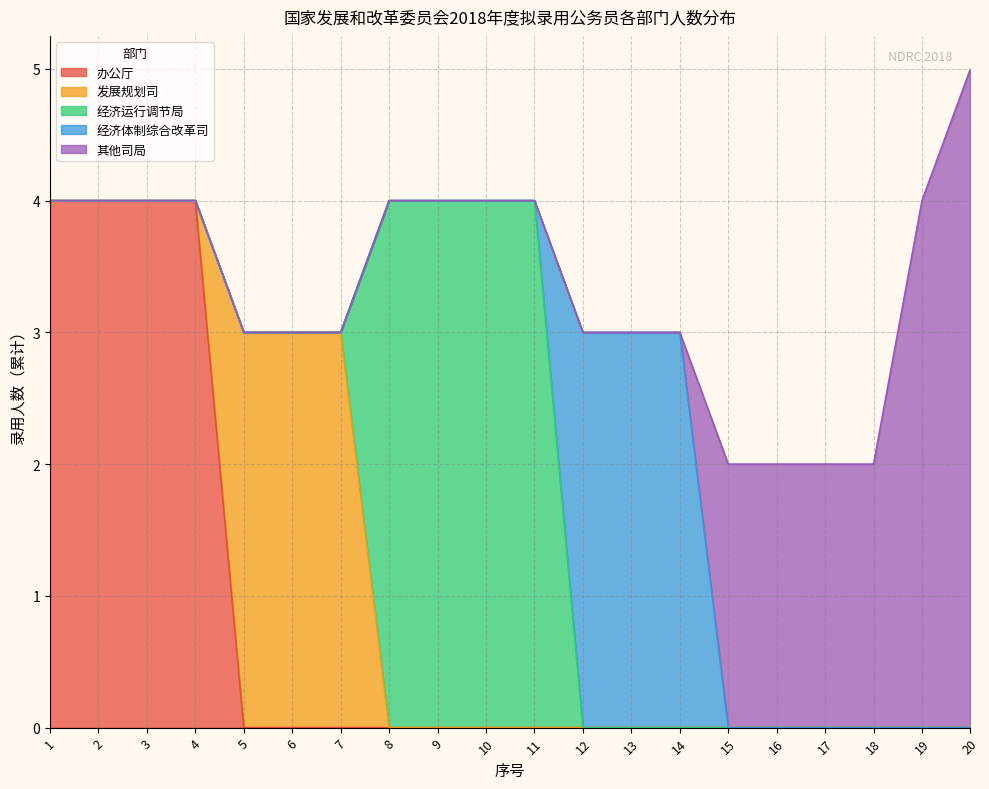

What are all the series names shown in the legend?

办公厅, 发展规划司, 经济运行调节局, 经济体制综合改革司, 其他司局